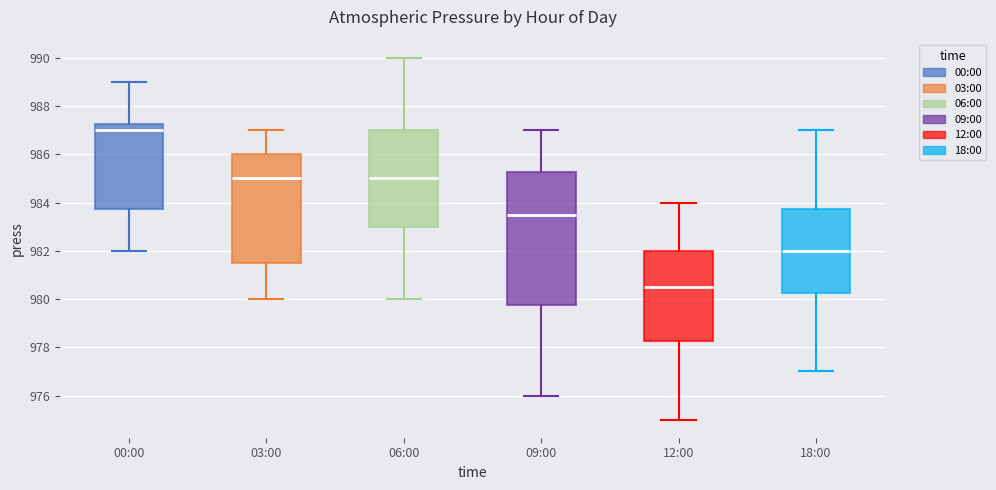

Where does the lower whisker of the box for 06:00 end on the y-axis? The values are not printed on the chart, so give them approximately, as read against the axis.

980.0